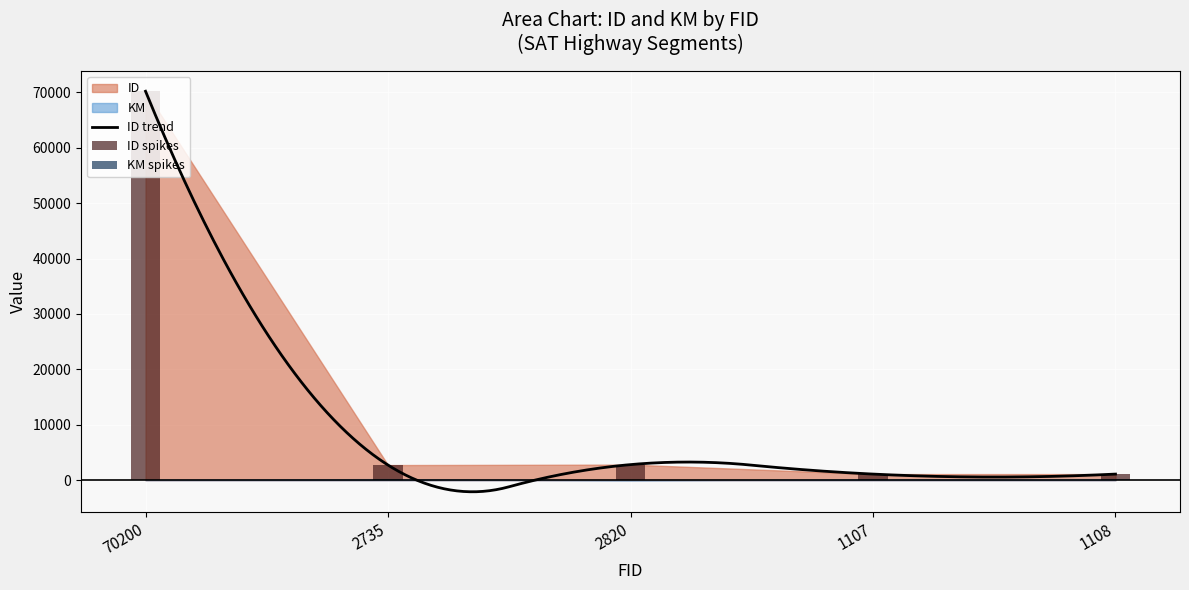

How many groups of bars are there?

5